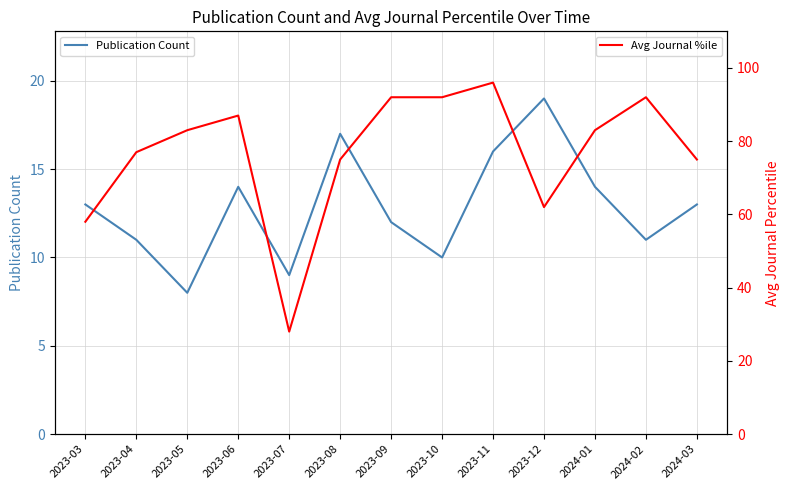

What is the average value of the Avg Journal %ile series?

77